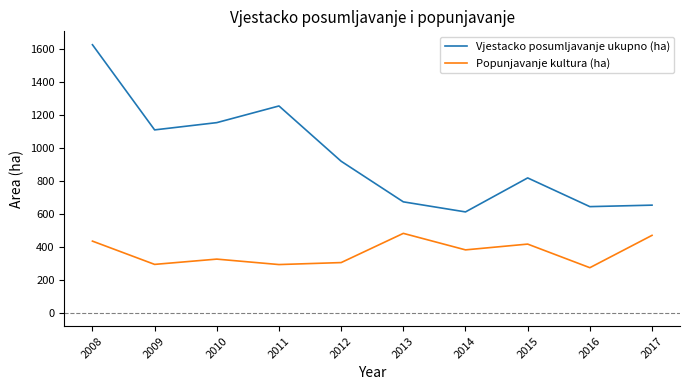

How many categories are shown in the chart?

10